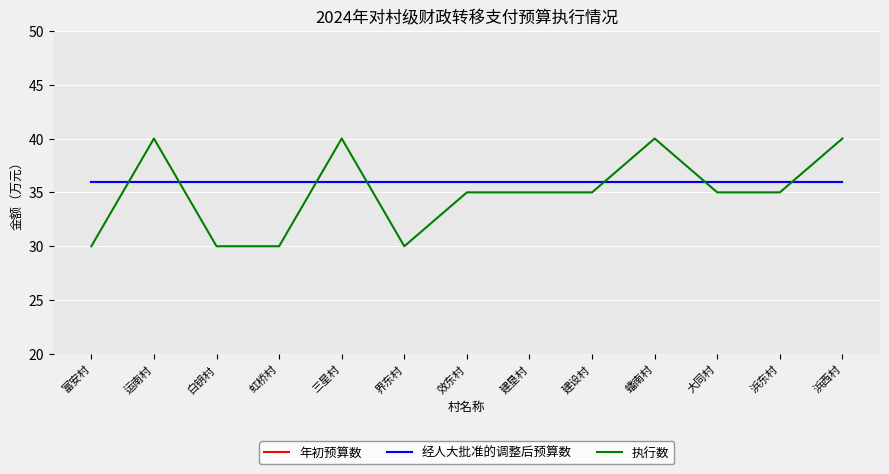

Does the chart display data point markers on the line(s)?

No